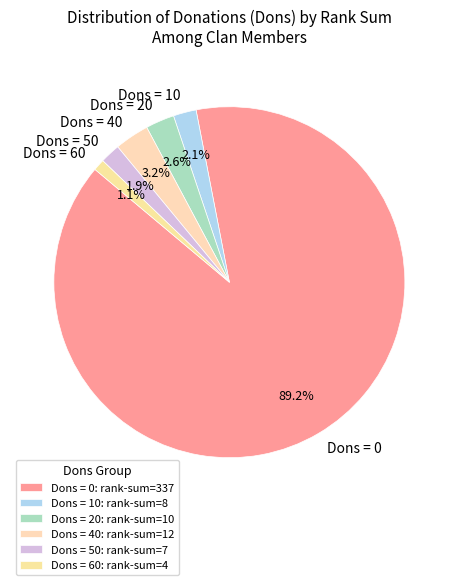

Between Dons = 20 and Dons = 50, which is larger?

Dons = 20